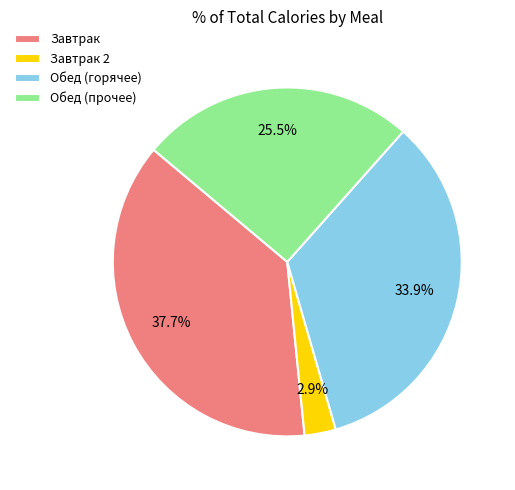

Between Обед (прочее) and Завтрак, which is larger?

Завтрак